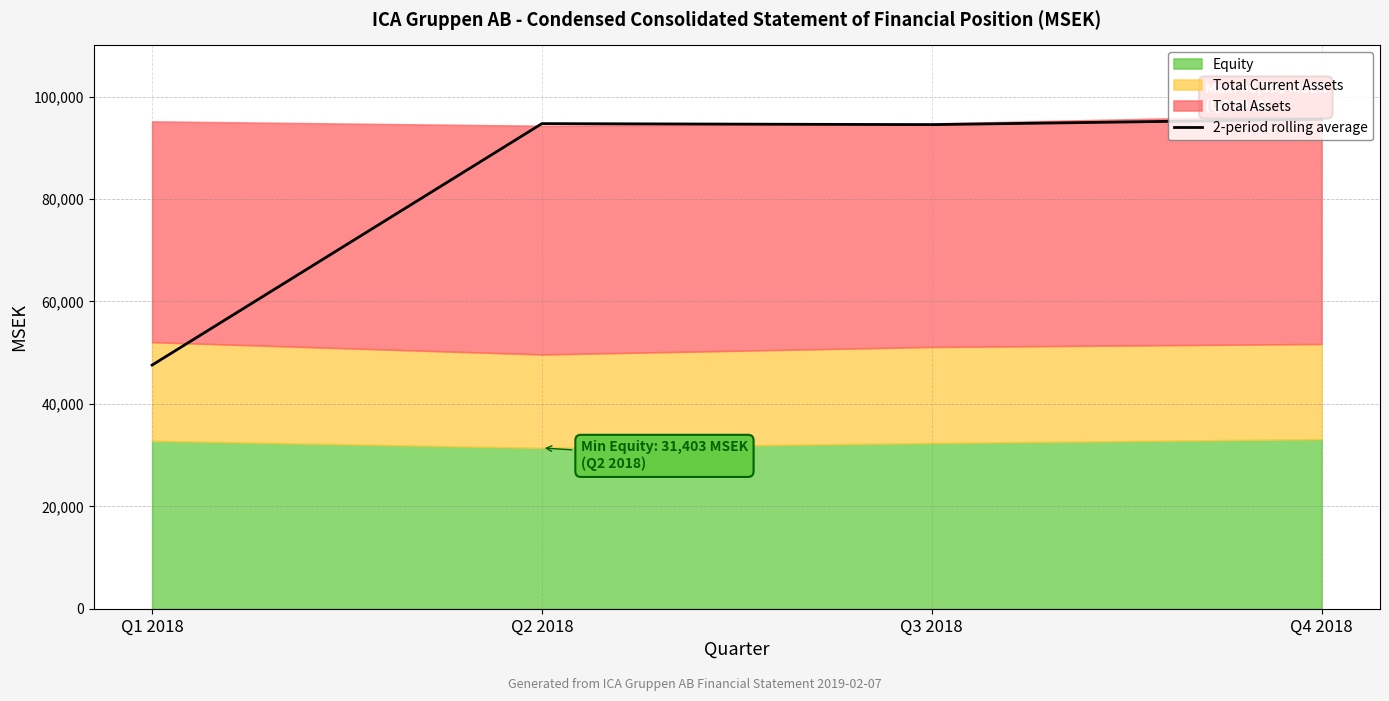

How many values are below 94727?

2